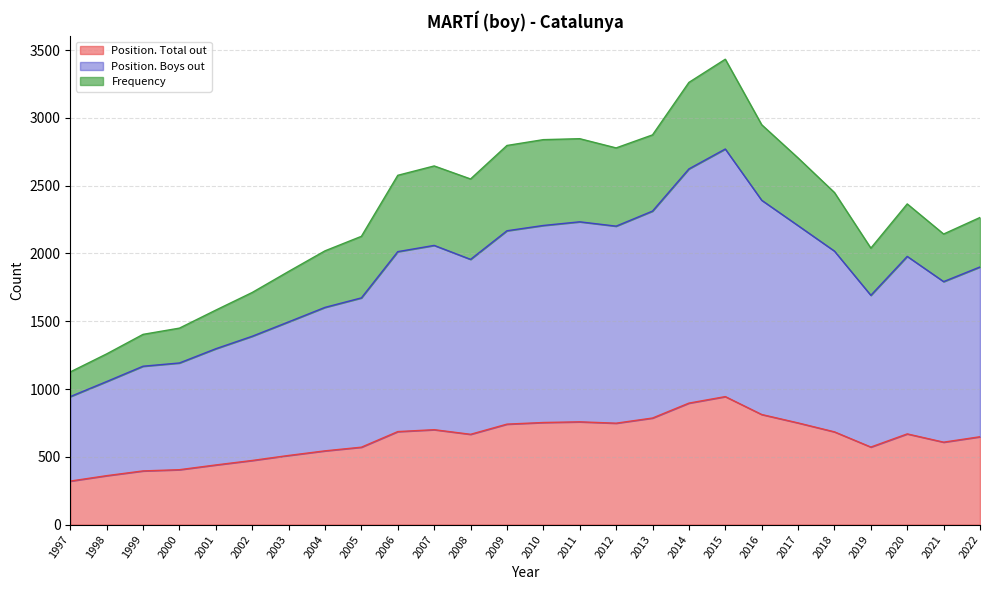

How many interior local peaks does the Position. Boys out series have?

4